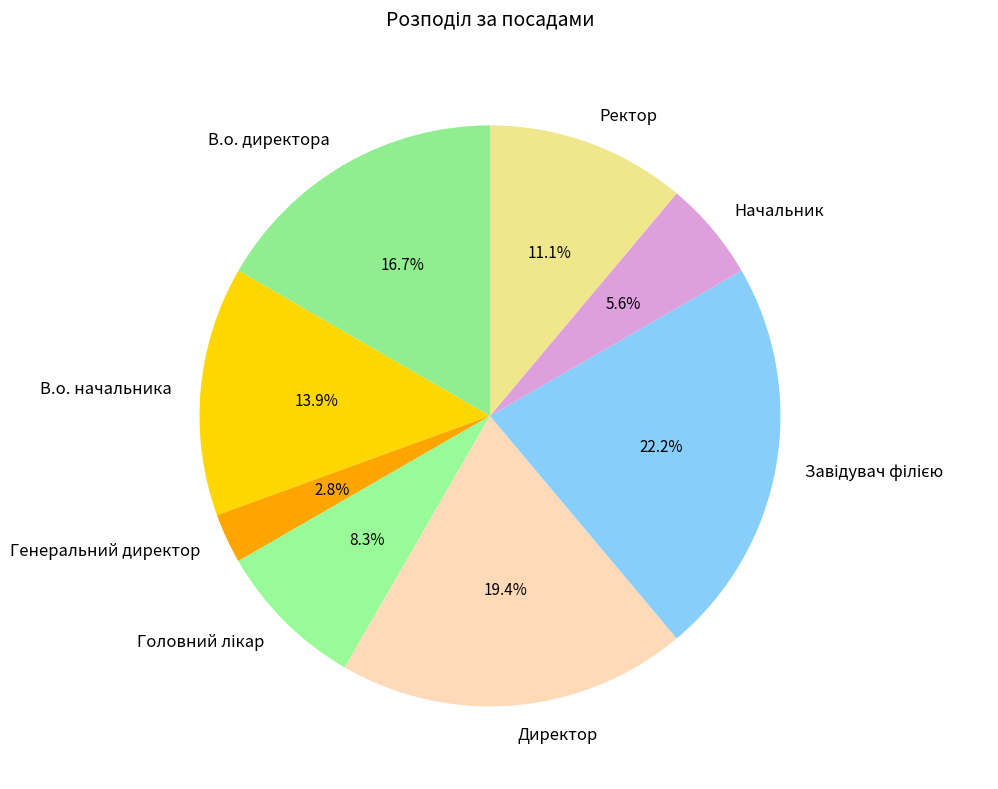

Does Генеральний директор account for over 50% of the chart?

No